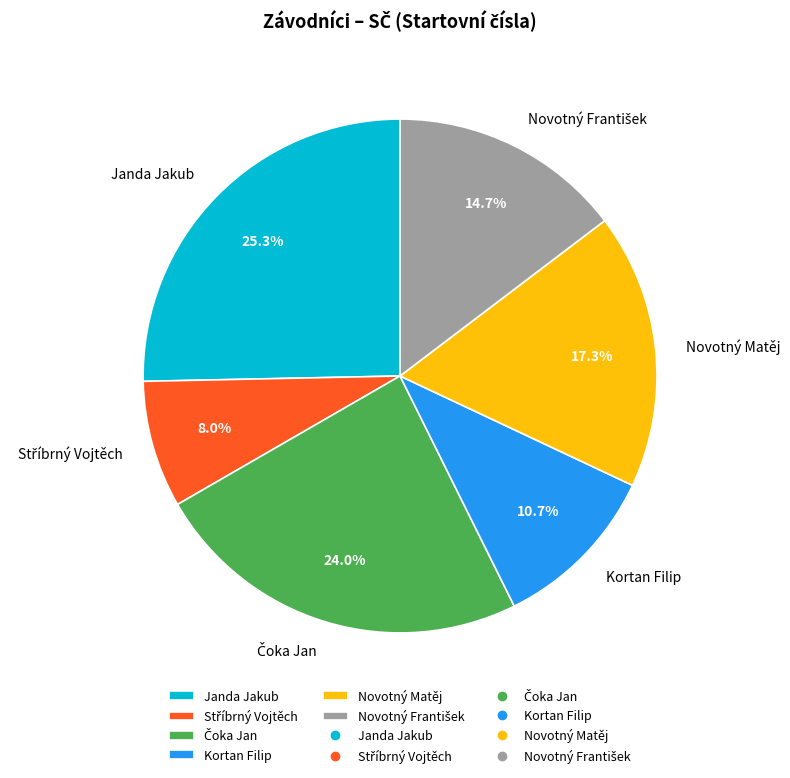

What percentage is NOT represented by Kortan Filip?

89.3%